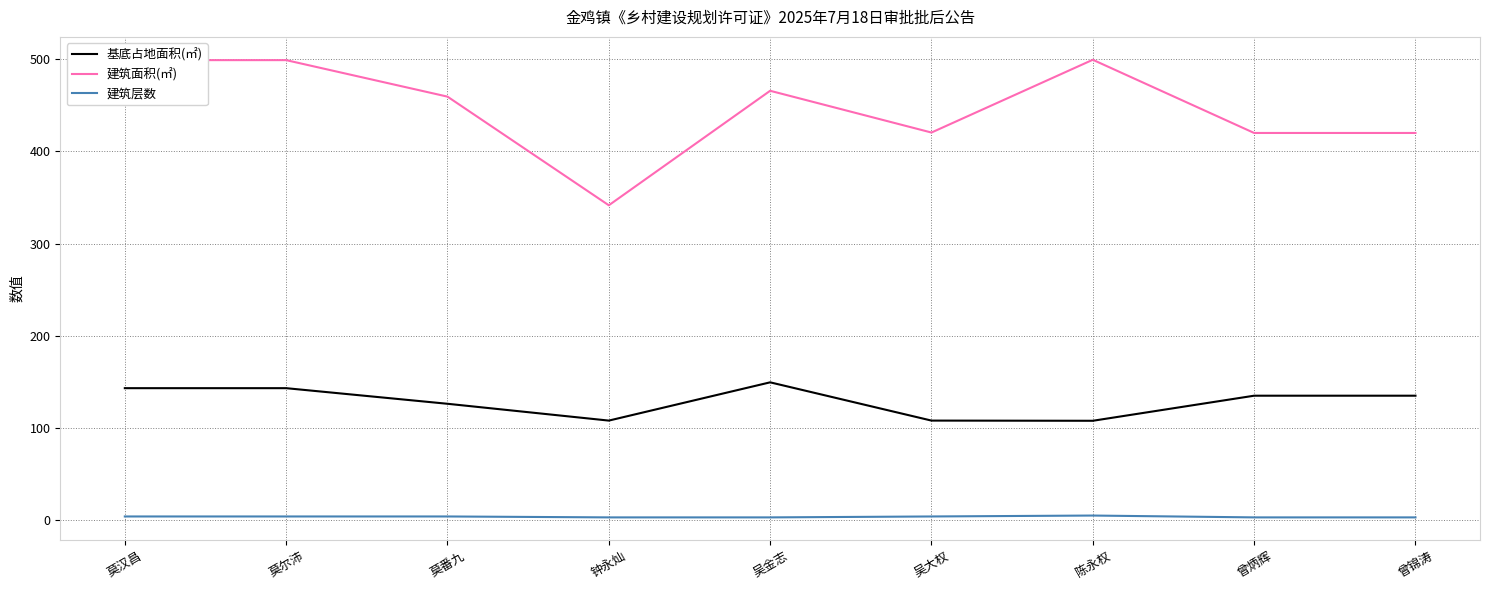

Which series has the largest total across all categories?

建筑面积(㎡)